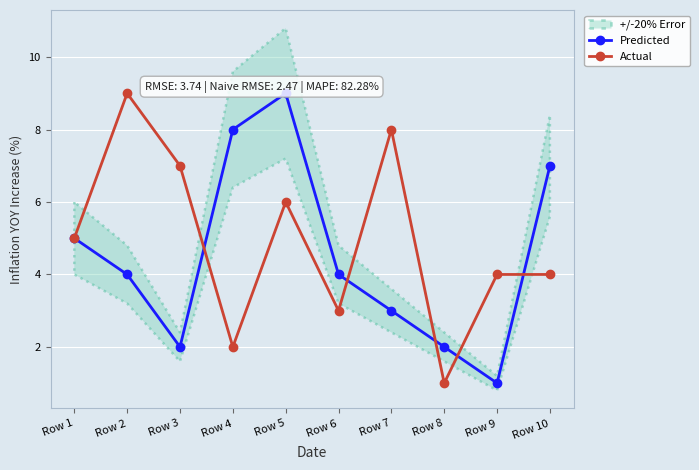

True or false: Actual has a value of 8 at Row 1.

False